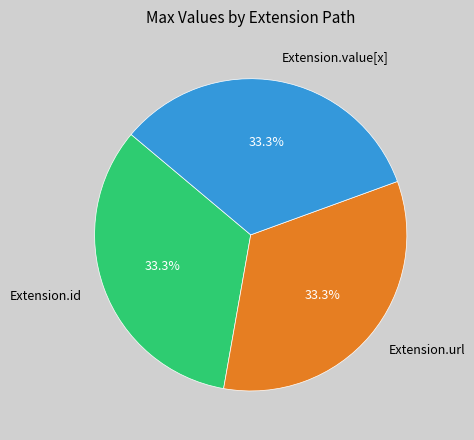

What percentage is the Extension.url slice, to the nearest percent?

33%